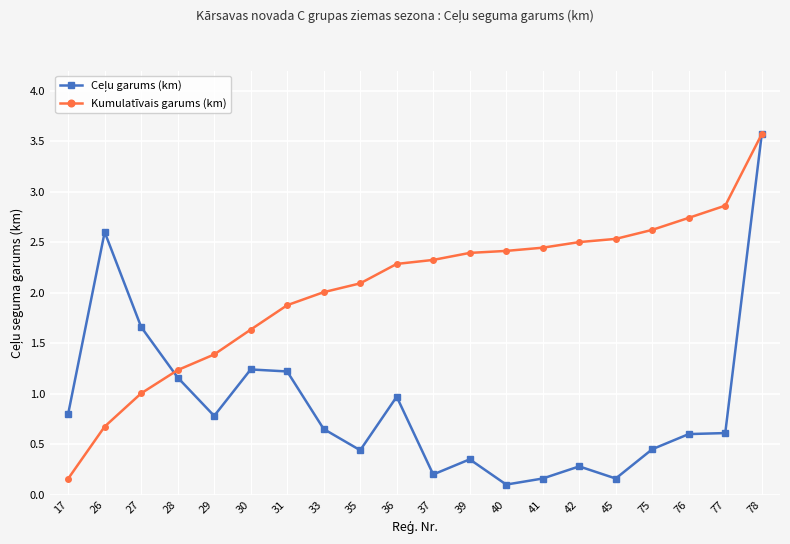

What is the value of the Kumulatīvais garums (km) point at the 16th from the left?

2.5